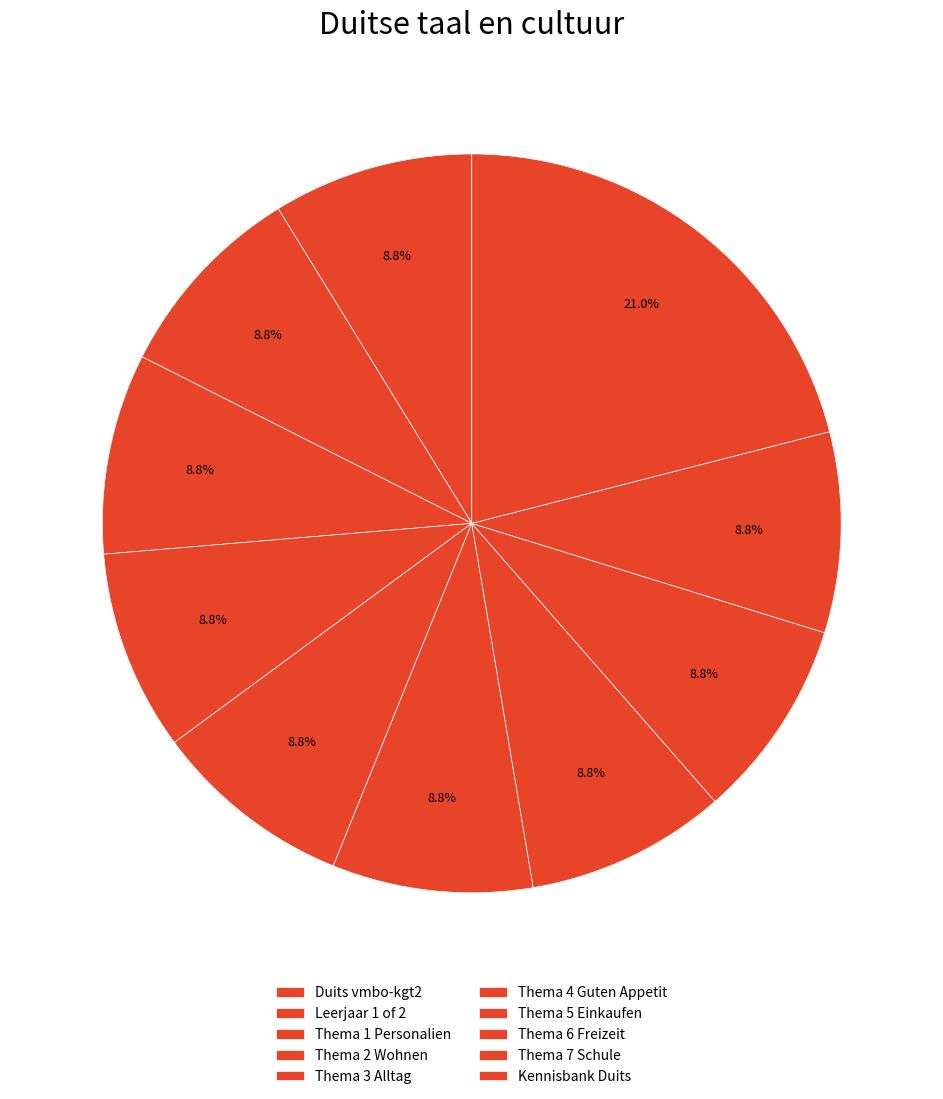

Count the number of slices in the pie.

10